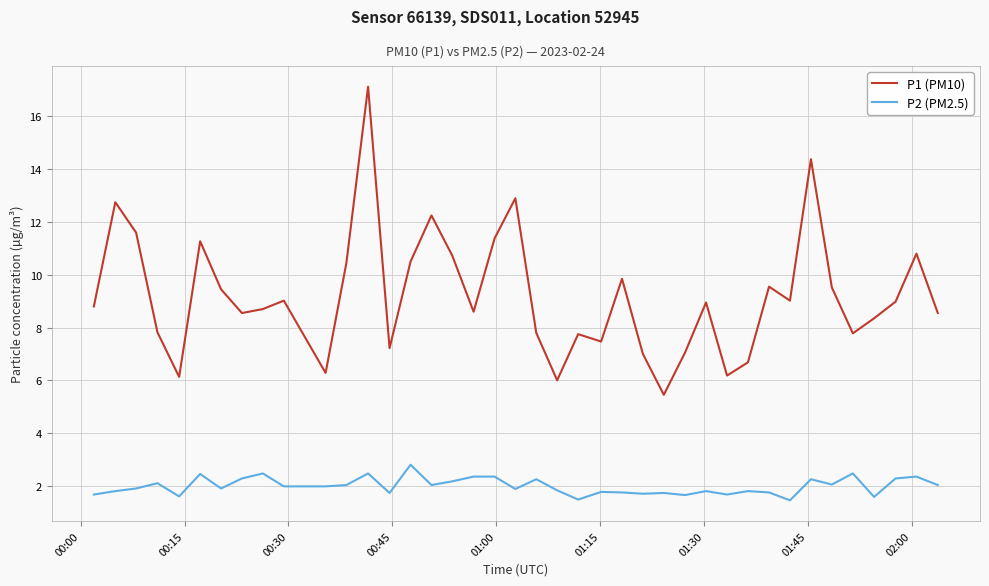

Which series has the widest spread of values?

P1 (PM10)